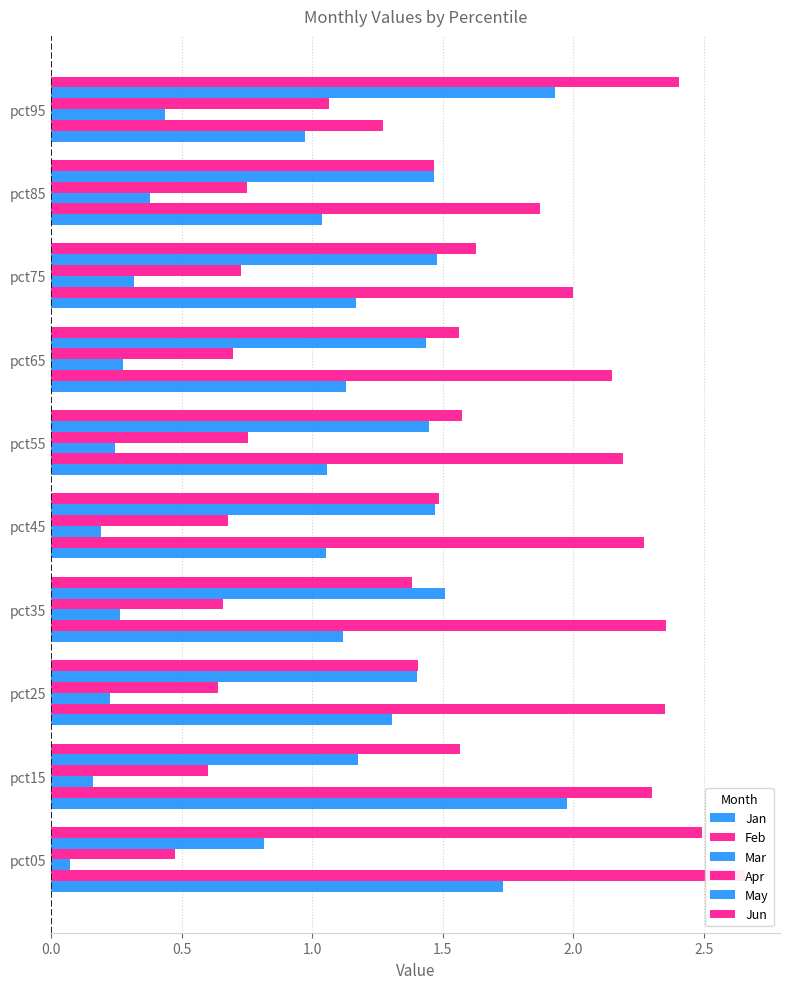

Count the Apr values in the range 0 to 1.

9